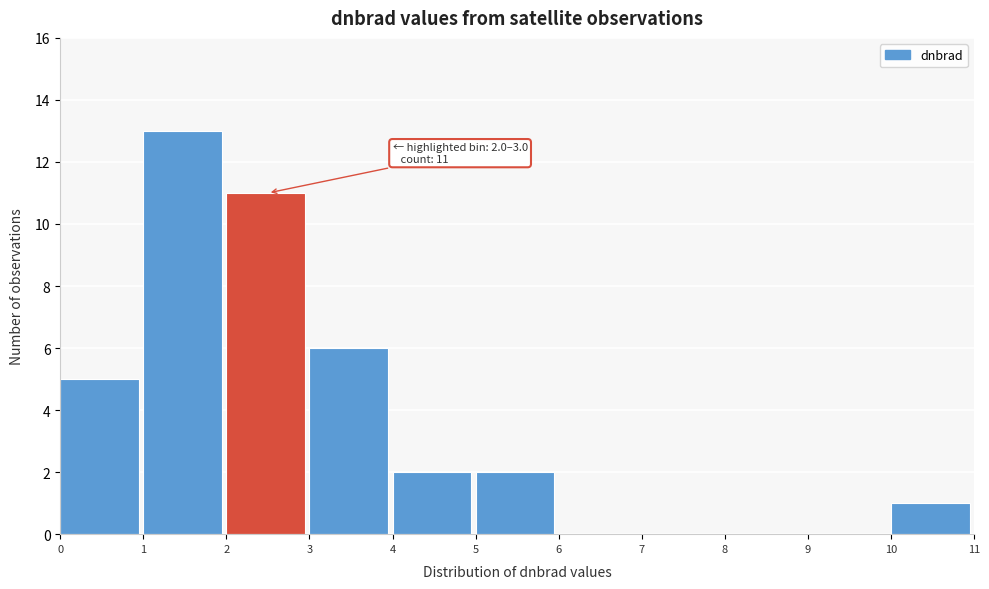

Which range on the x-axis has the tallest bar?

1 to 2